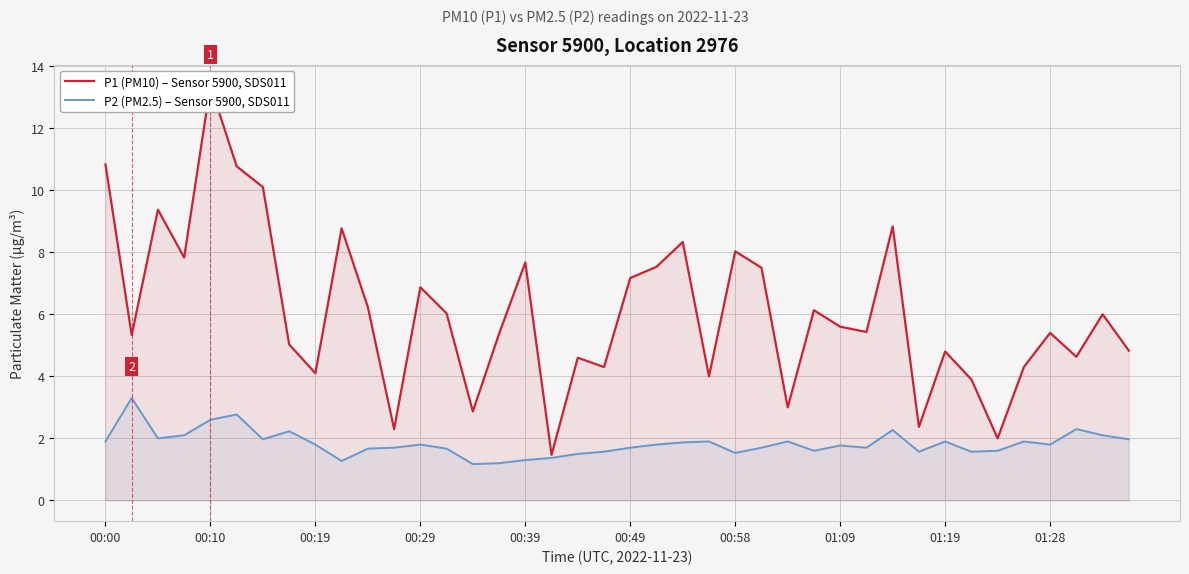

True or false: P2 (PM2.5) – Sensor 5900, SDS011 has a value of 1.8 at 01:09.

True